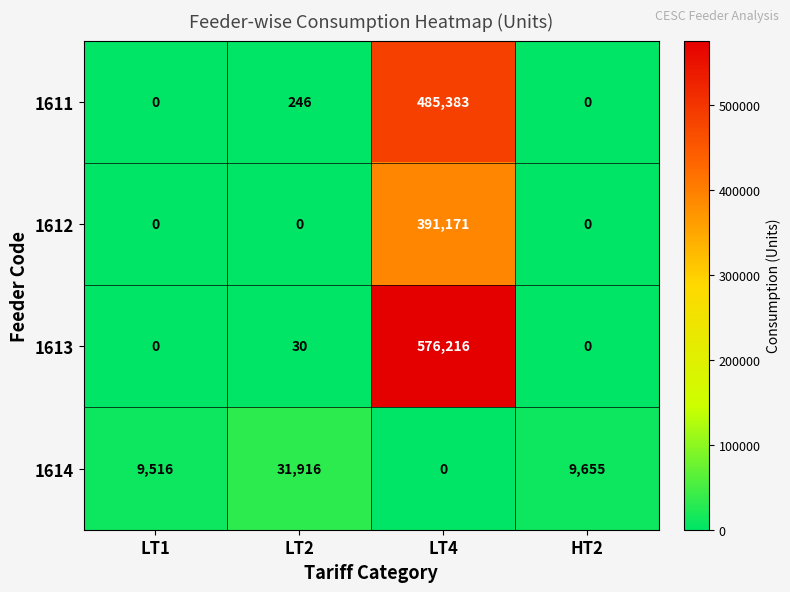

The 1613 series shows -265469 at HT2. True or false?

False